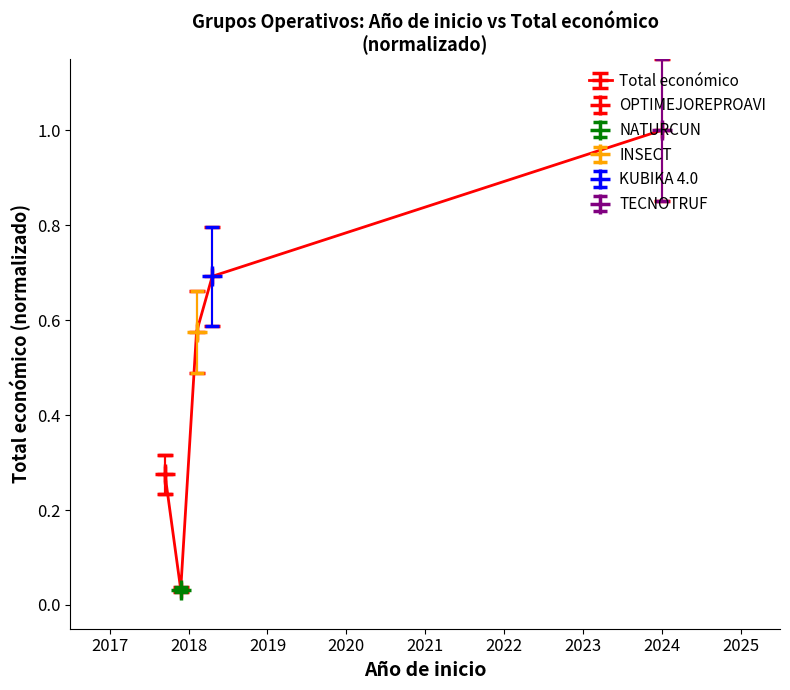

The value at 2018 (NATURCUN) is 0.0. True or false?

True